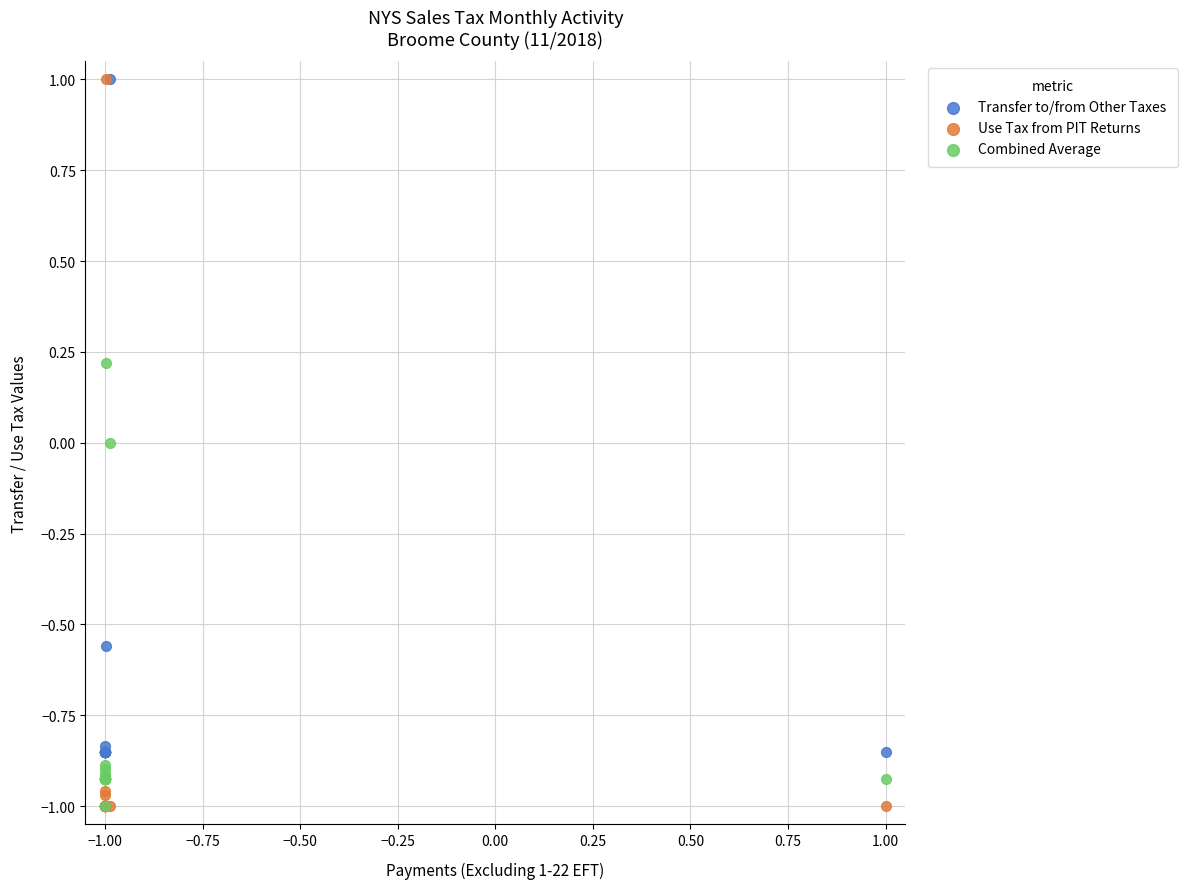

What are all the series names shown in the legend?

Transfer to/from Other Taxes, Use Tax from PIT Returns, Combined Average